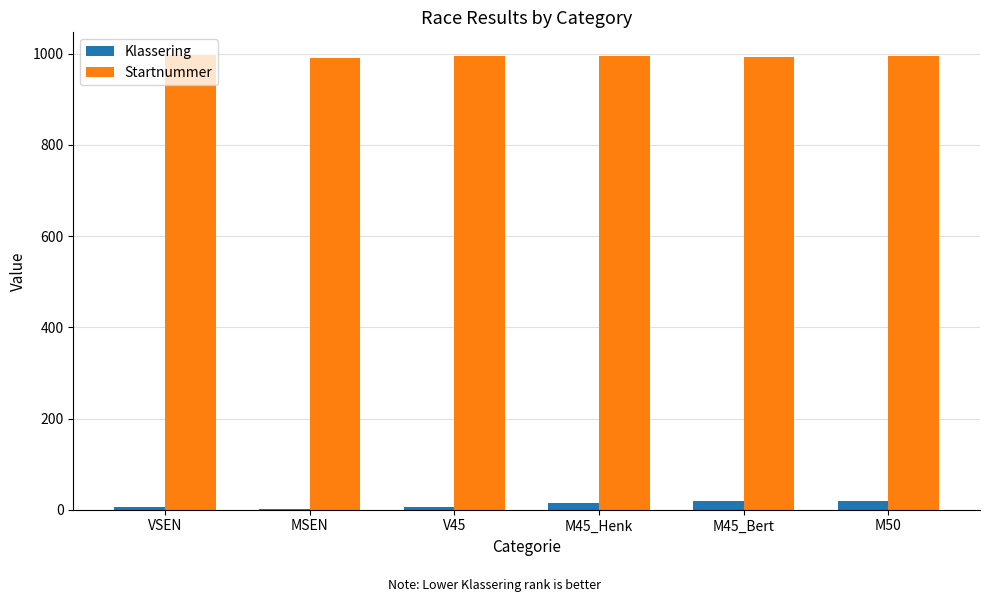

Where does the Startnummer series first go above 995?

VSEN